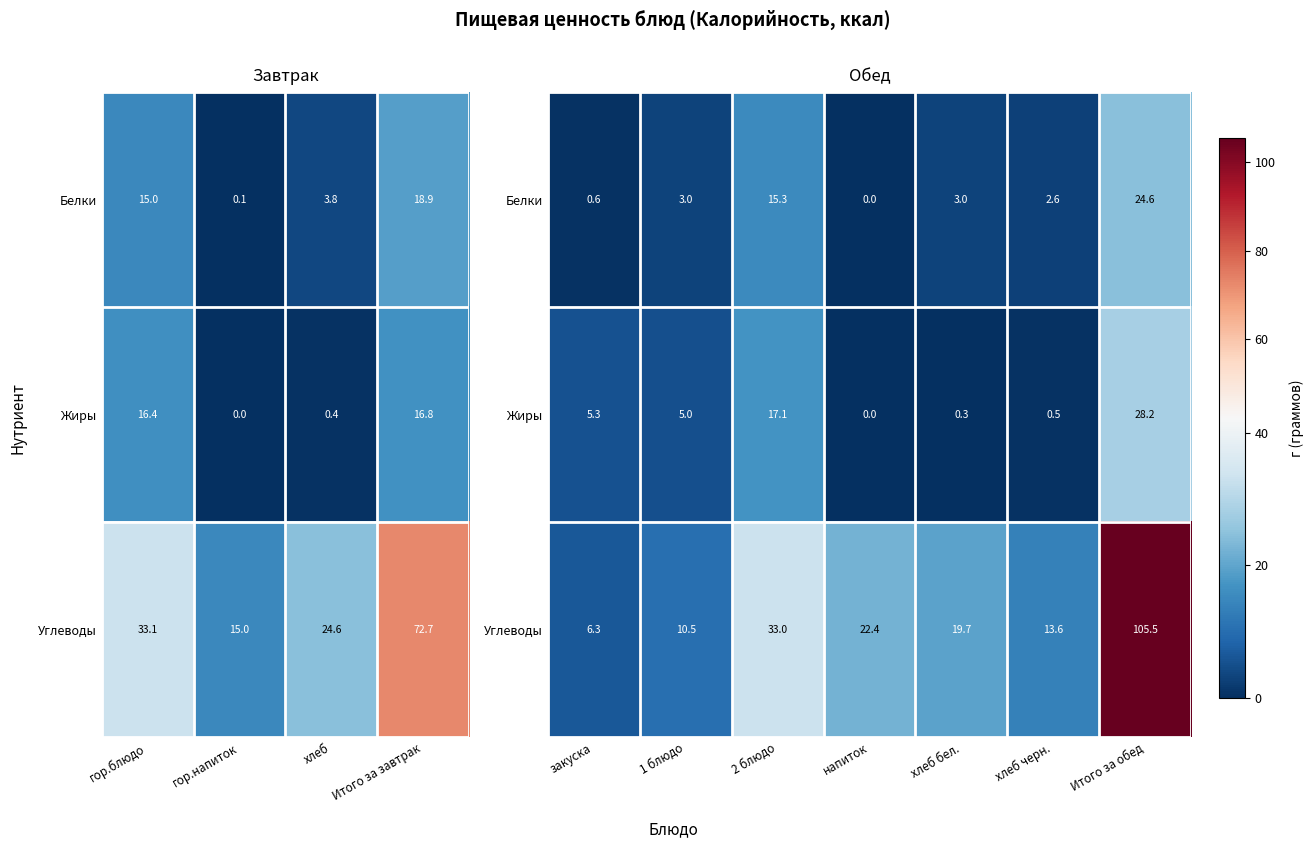

The value of Углеводы at 2 блюдо is 23.0. True or false?

False